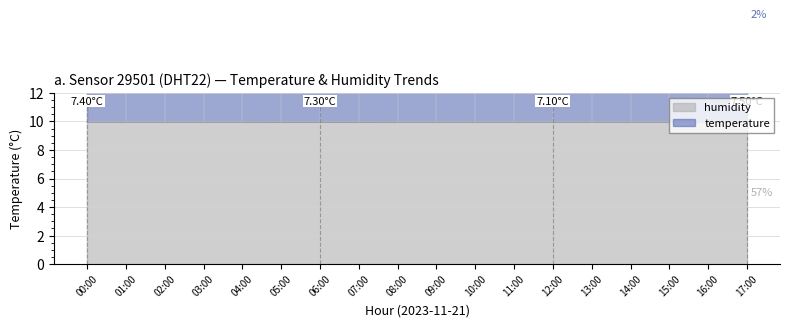

How many lines are shown in the chart?

2